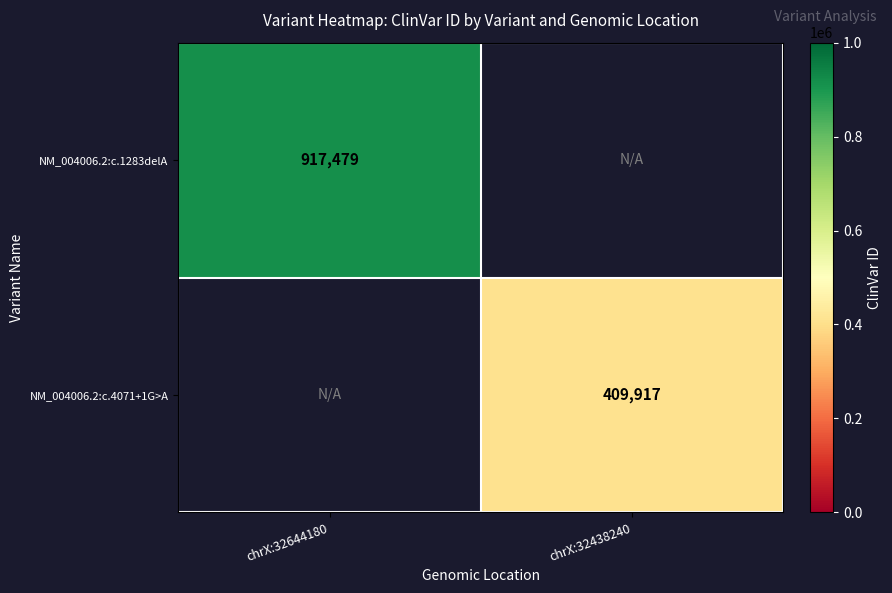

True or false: NM_004006.2:c.4071+1G>A has a value of 276970 at chrX:32438240.

False